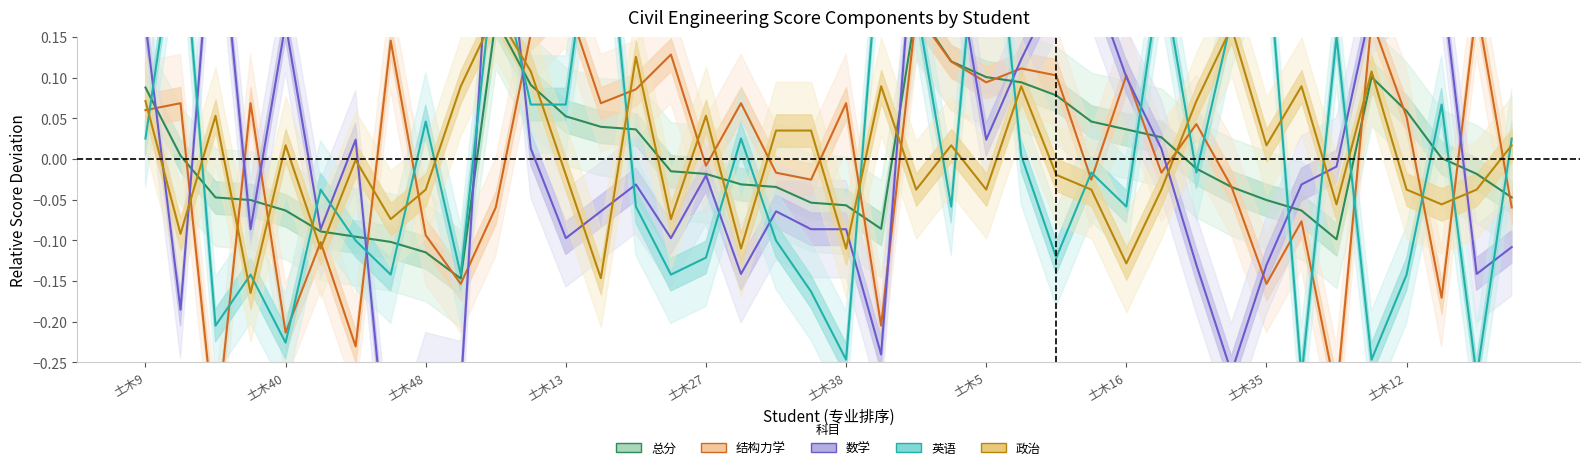

Does the chart have visible grid lines?

No